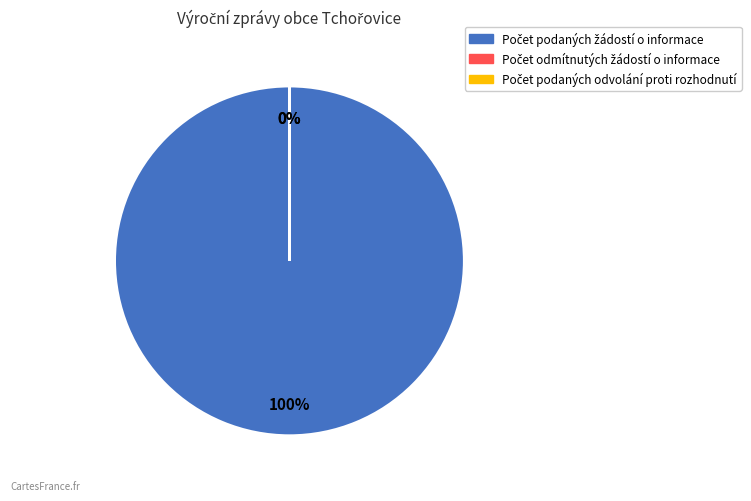

Is there any slice that represents more than half of the pie?

Yes